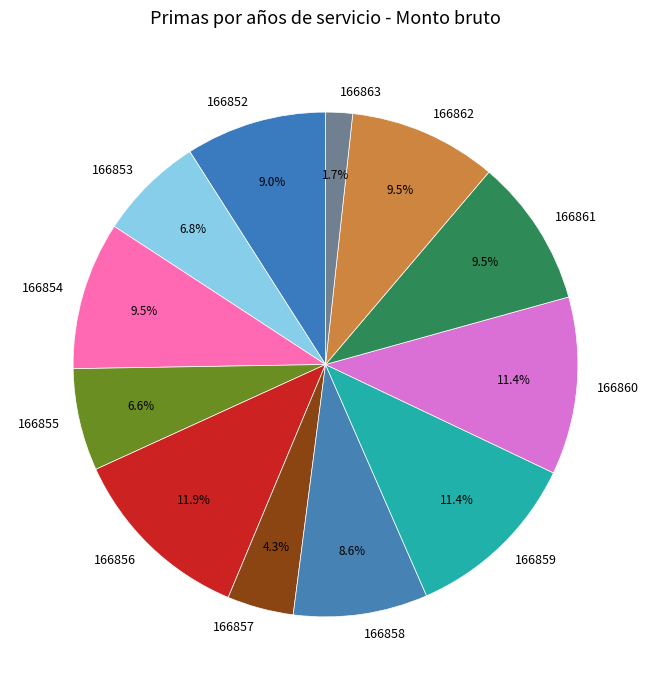

What is the largest slice in the pie chart?

166856